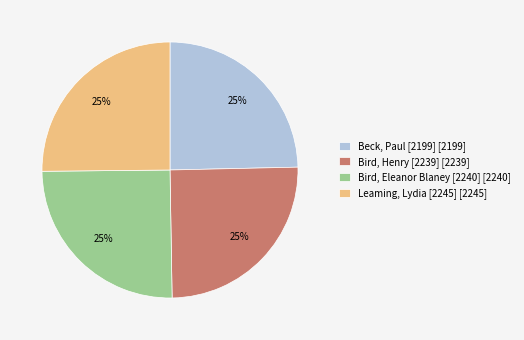

To the nearest percent, what is the combined percentage of Bird, Henry [2239] and Leaming, Lydia [2245]?

50%